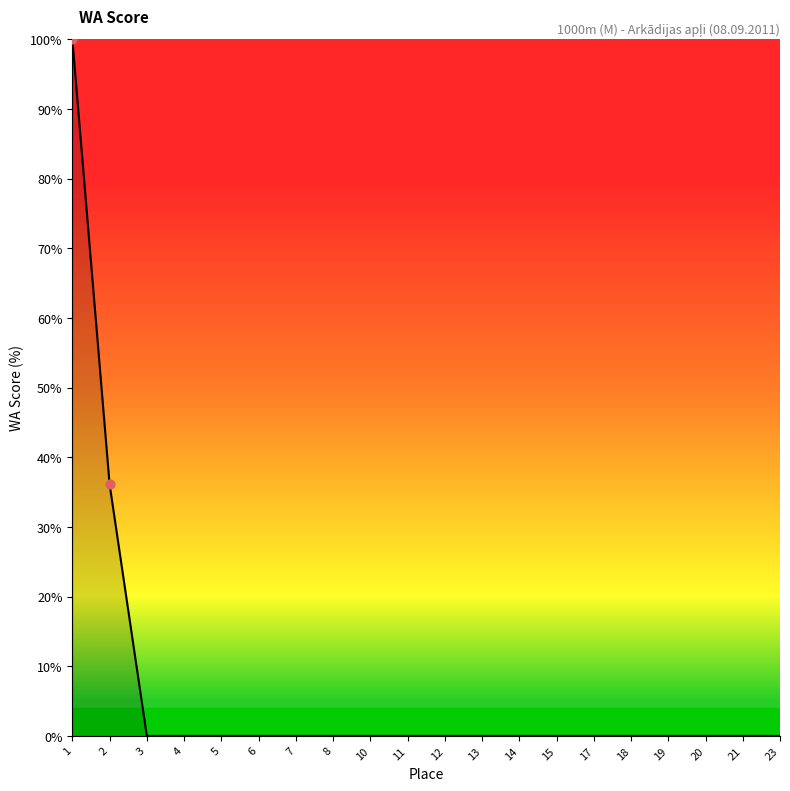

What is the difference between the values at 1 and 12?

100.0